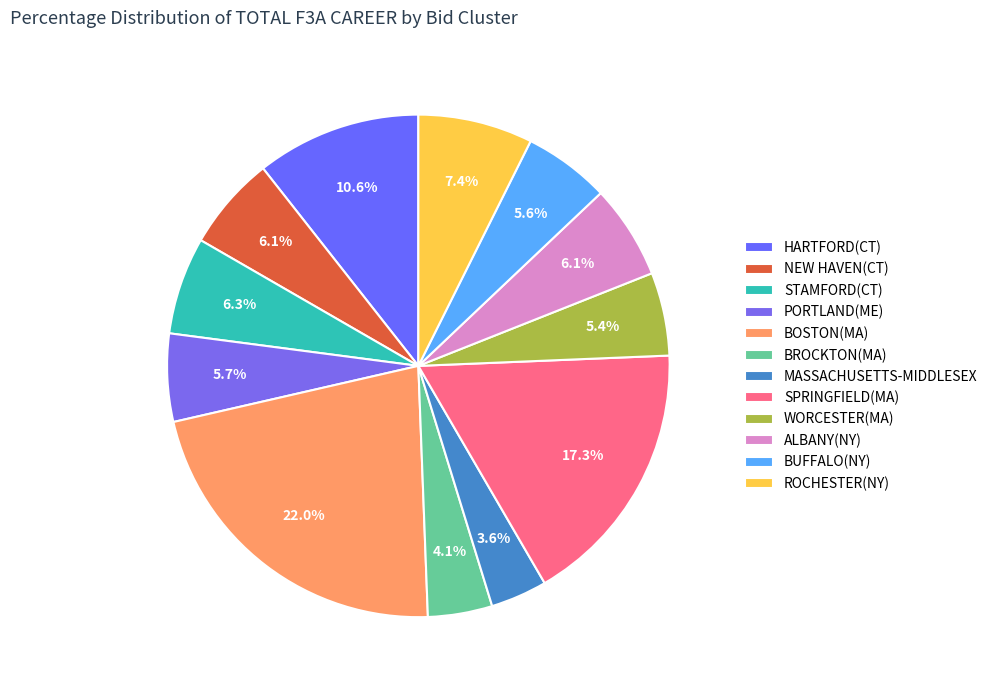

Count the number of slices in the pie.

12